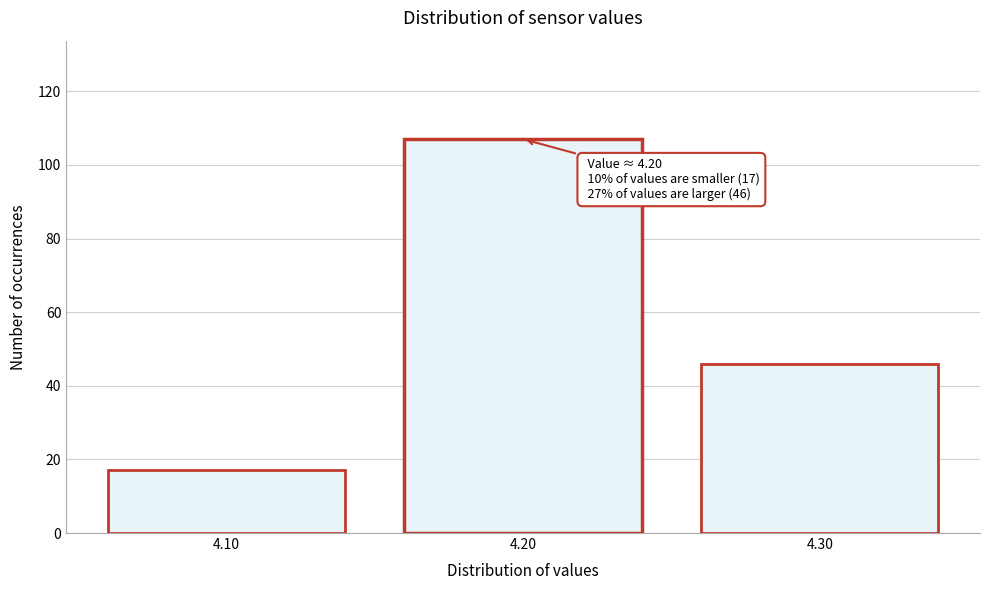

Over which range of the x-axis is the bar tallest?

4.15 to 4.25